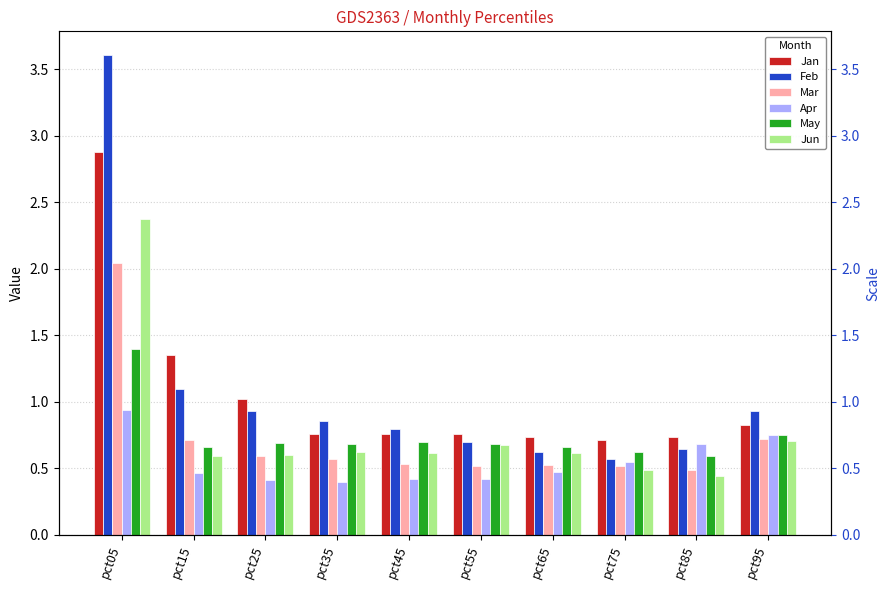

What is the sum of all Apr values?

5.5